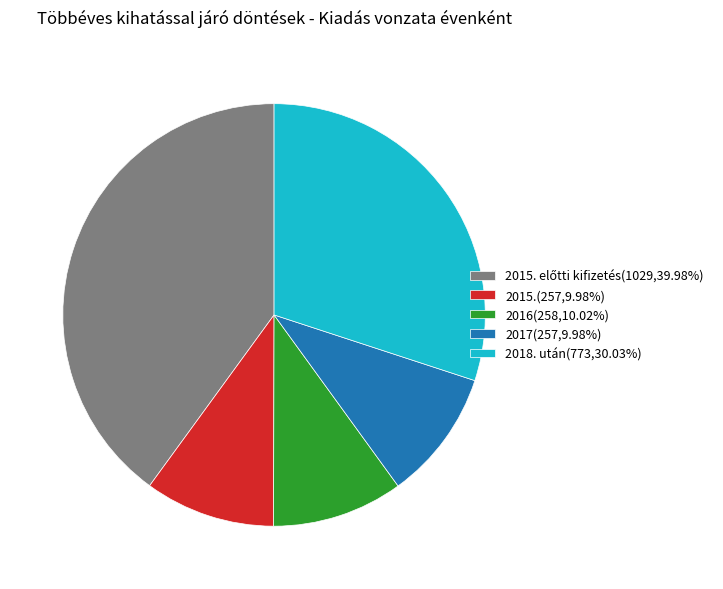

Combined, do 2017(257,9.98%) and 2018. után(773,30.03%) account for over 50%?

No